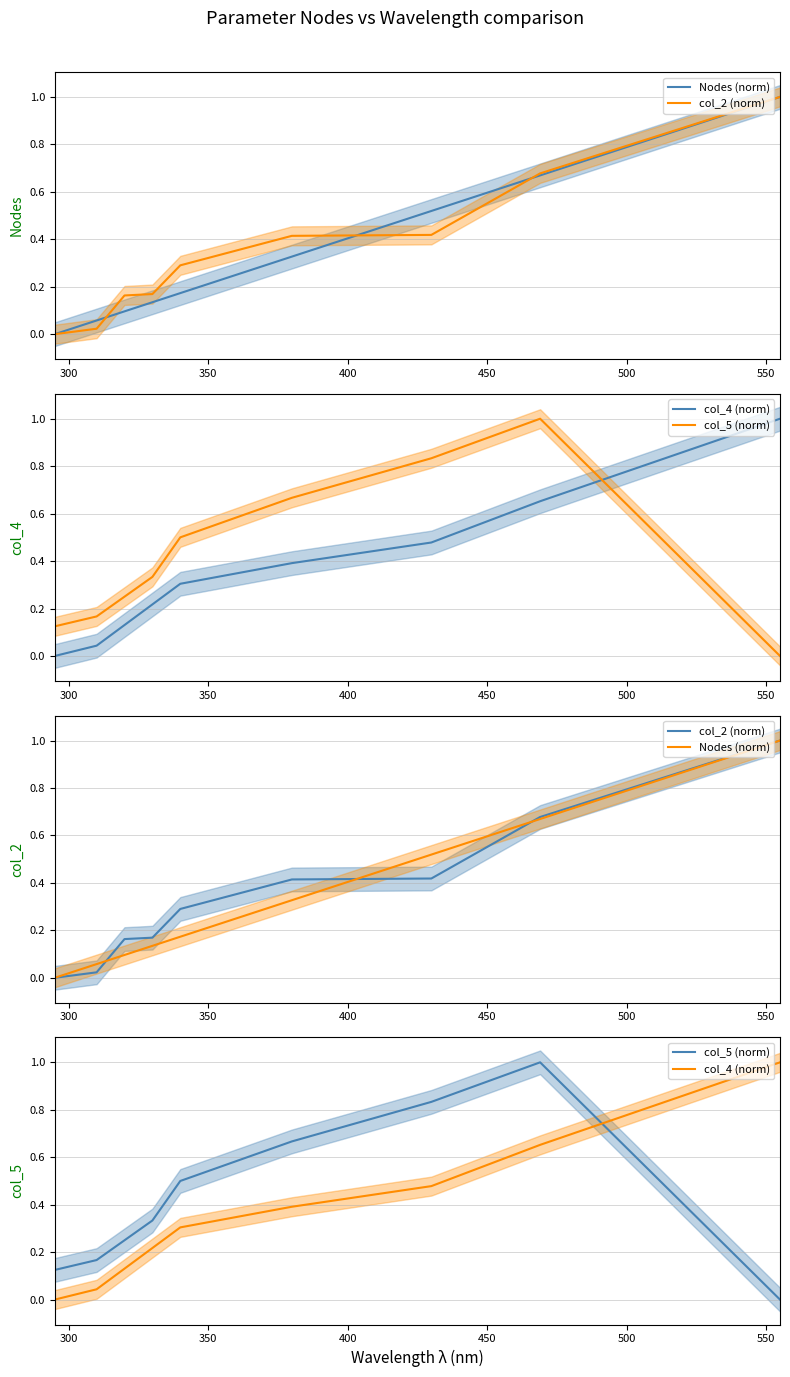

Is the value of col_2 (norm) at 600 greater than the value of col_4 (norm) at 450?

Yes